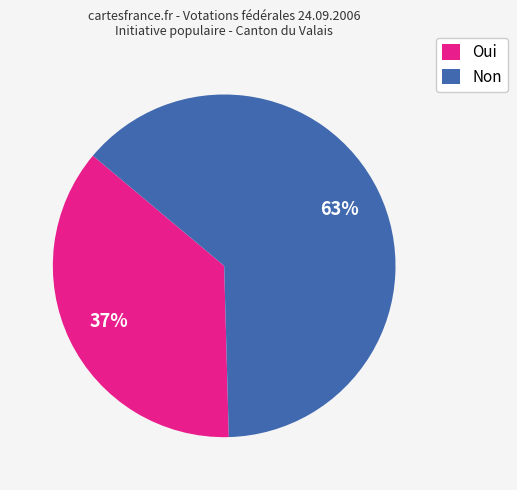

Does any single category account for the majority?

Yes